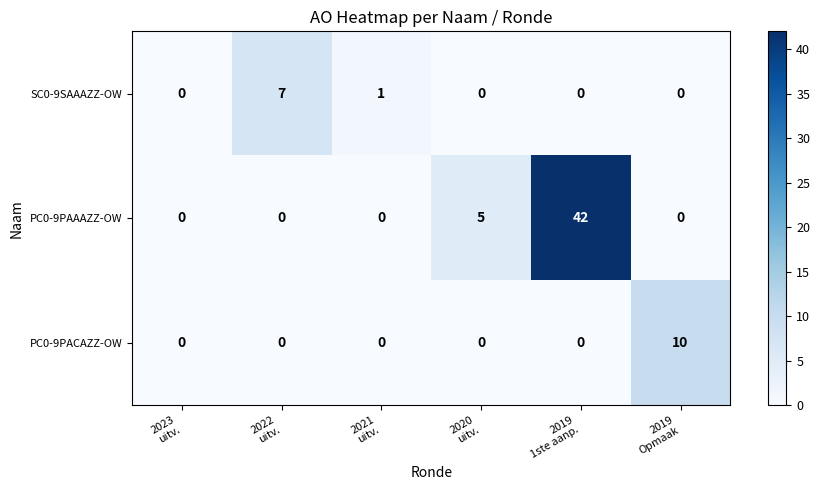

Count the PC0-9PAAAZZ-OW values in the range 0 to 5.

5